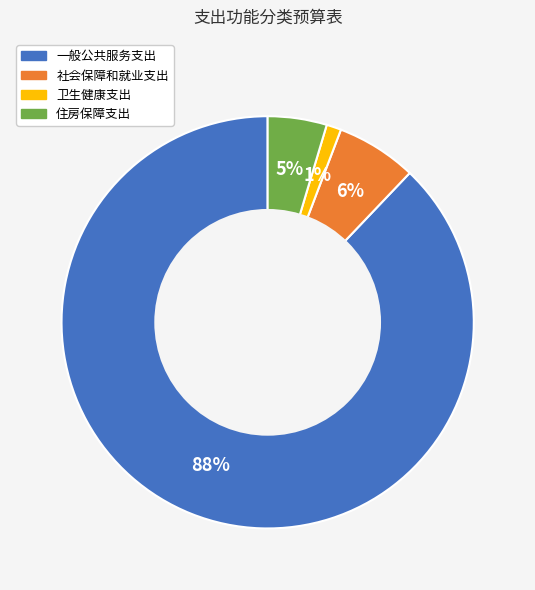

Rank the categories by value from lowest to highest.

卫生健康支出, 住房保障支出, 社会保障和就业支出, 一般公共服务支出